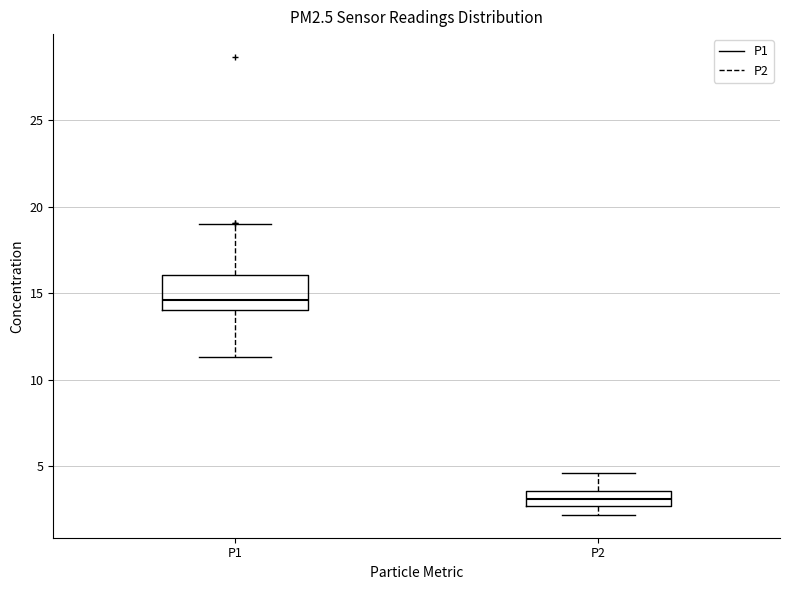

Which box is the tallest, from its lower edge to its upper edge?

P1